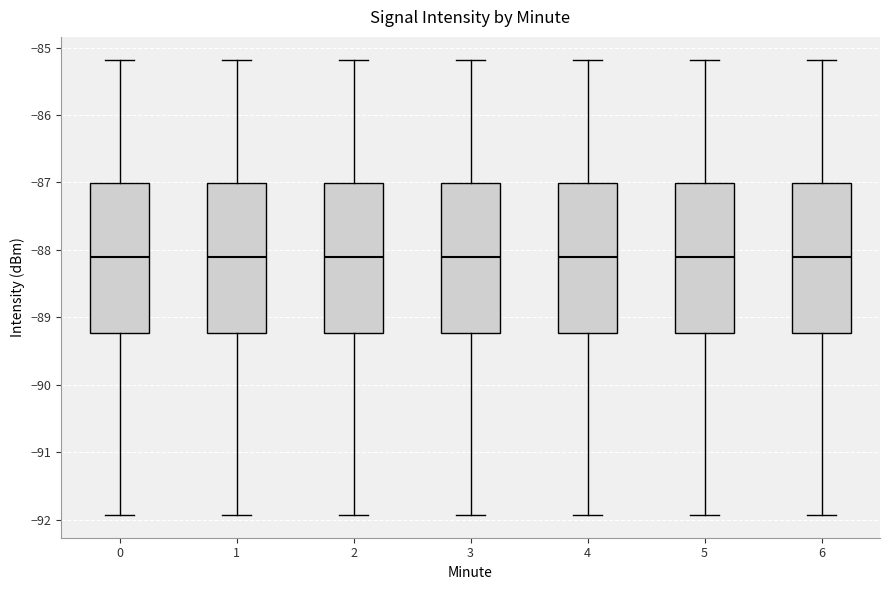

Reading left to right, transcribe this box plot: for each box, give where its median line is, the range the box spans, and where its two whiskers end, as read against the y-axis. The values are not printed on the chart, so give them approximately, as read against the axis.

0: median -88.1, box -89.2 to -87.0, whiskers -91.9 to -85.2
1: median -88.1, box -89.2 to -87.0, whiskers -91.9 to -85.2
2: median -88.1, box -89.2 to -87.0, whiskers -91.9 to -85.2
3: median -88.1, box -89.2 to -87.0, whiskers -91.9 to -85.2
4: median -88.1, box -89.2 to -87.0, whiskers -91.9 to -85.2
5: median -88.1, box -89.2 to -87.0, whiskers -91.9 to -85.2
6: median -88.1, box -89.2 to -87.0, whiskers -91.9 to -85.2